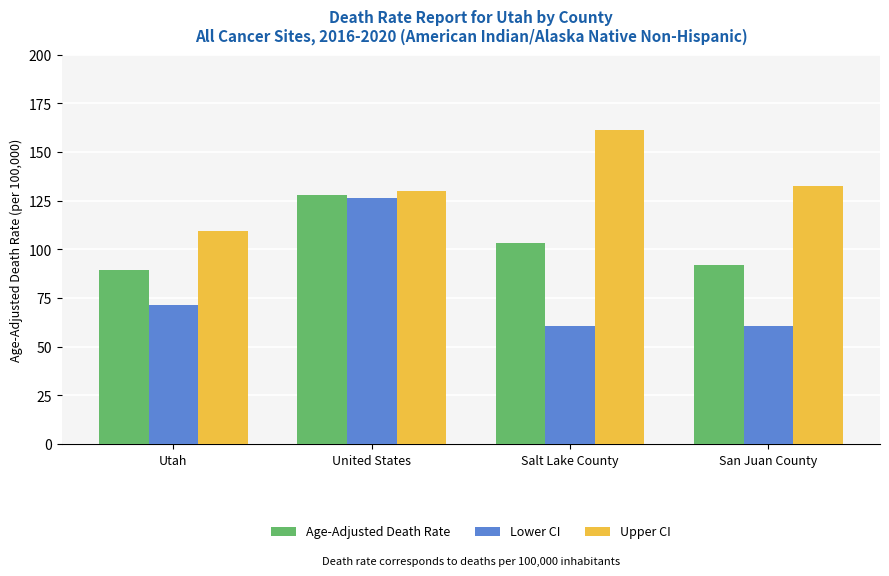

Is the value of Age-Adjusted Death Rate at San Juan County greater than the value of Upper CI at Utah?

No